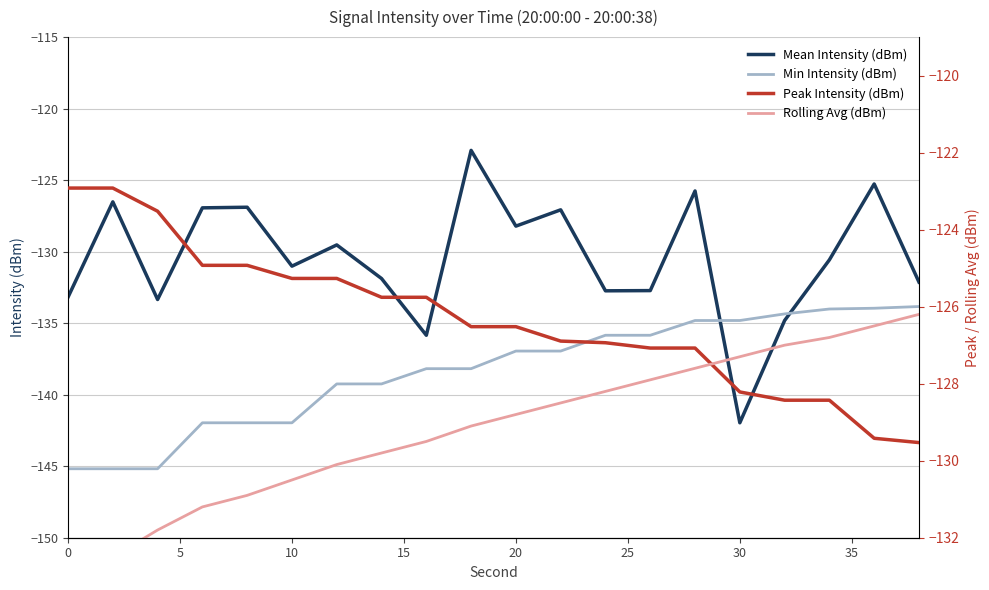

True or false: Mean Intensity (dBm) and Min Intensity (dBm) cross at least once.

True